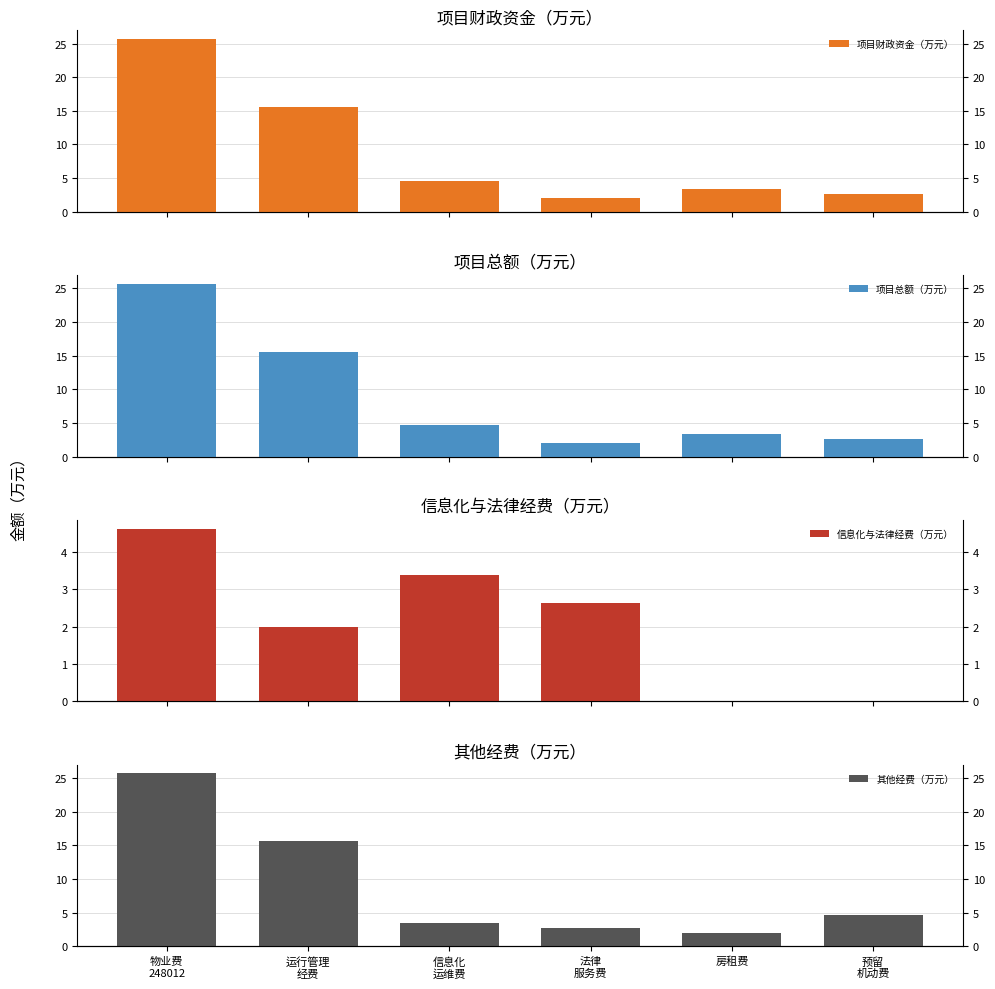

What is the greatest value displayed?

25.7